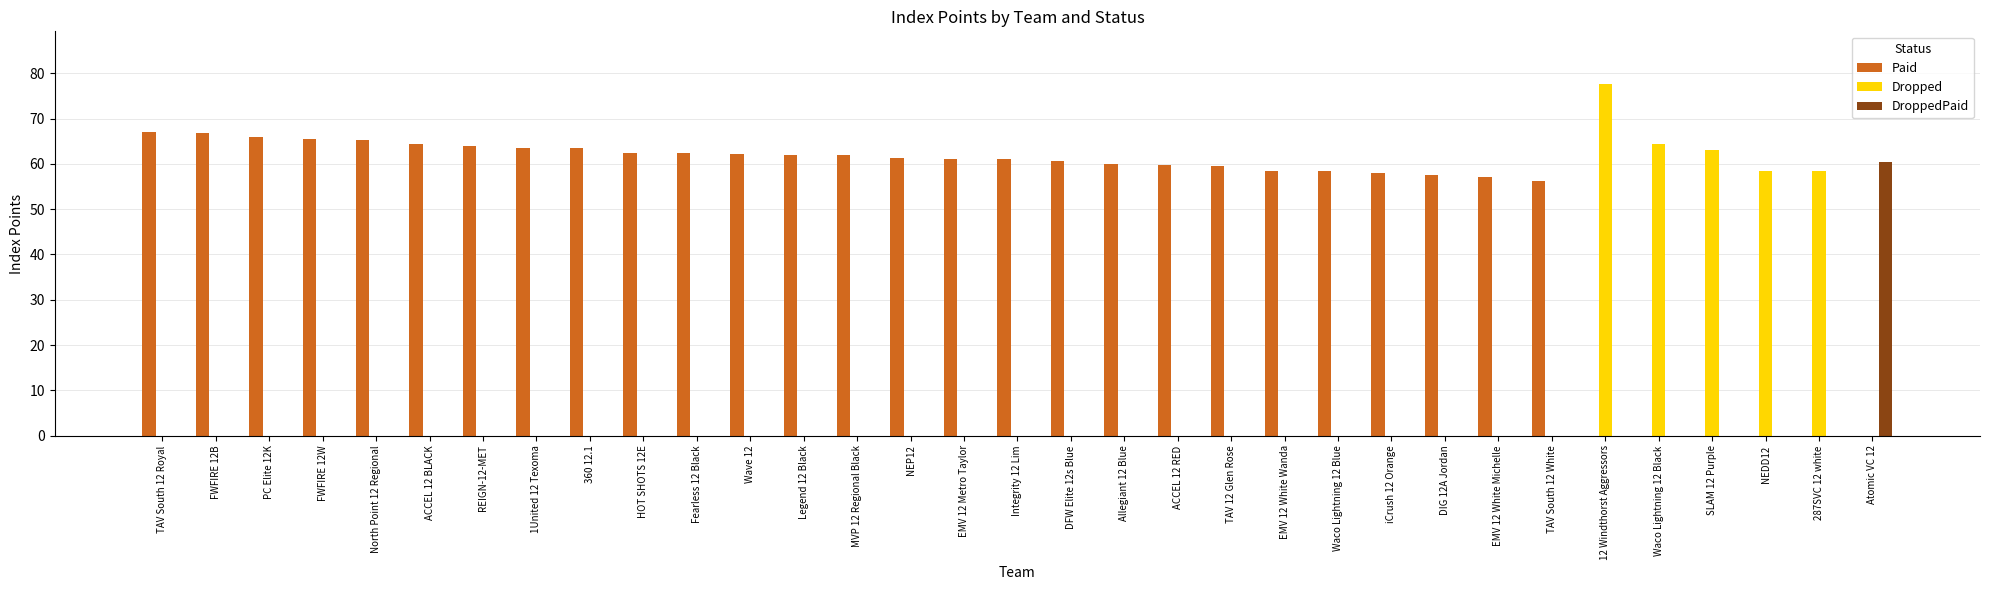

Count the number of categories in the chart.

33